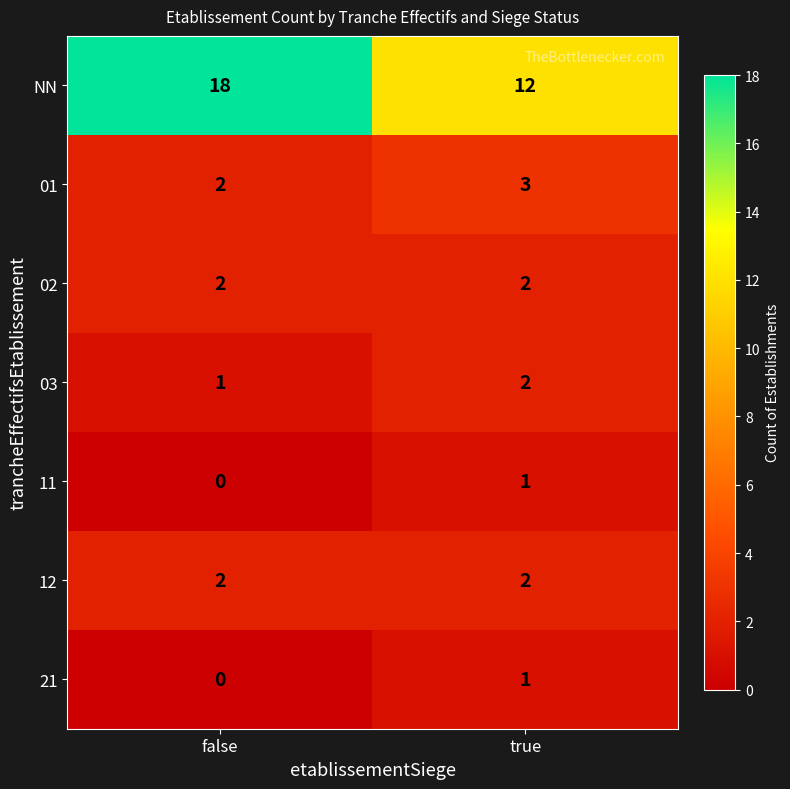

Reading left to right, transcribe all the data shown in this chart.

NN: 18	12
01: 2	3
02: 2	2
03: 1	2
11: 0	1
12: 2	2
21: 0	1